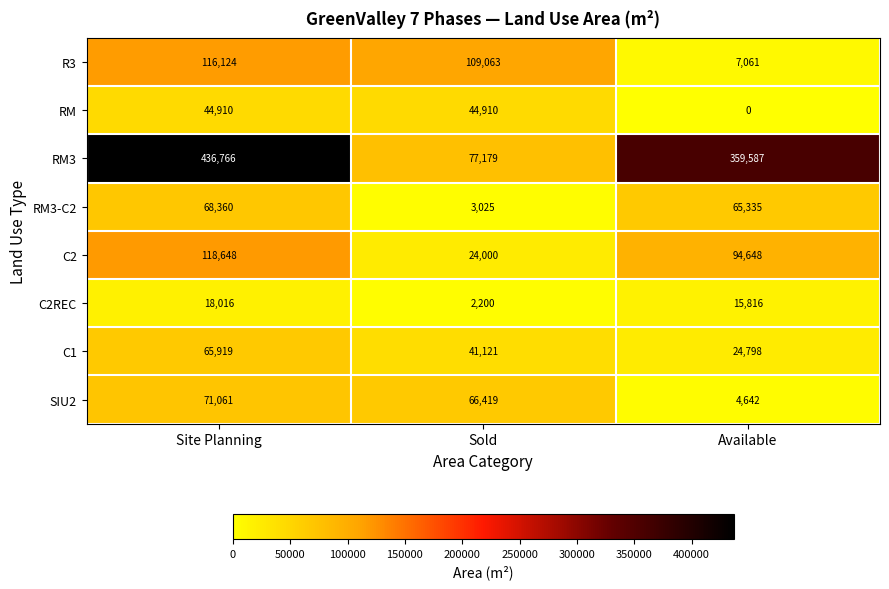

Reading left to right, list all the values displayed in this chart.

R3: Site Planning=116124	Sold=109063	Available=7061
RM: Site Planning=44910	Sold=44910	Available=0
RM3: Site Planning=436766	Sold=77179	Available=359587
RM3-C2: Site Planning=68360	Sold=3025	Available=65335
C2: Site Planning=118648	Sold=24000	Available=94648
C2REC: Site Planning=18016	Sold=2200	Available=15816
C1: Site Planning=65919	Sold=41121	Available=24798
SIU2: Site Planning=71061	Sold=66419	Available=4642